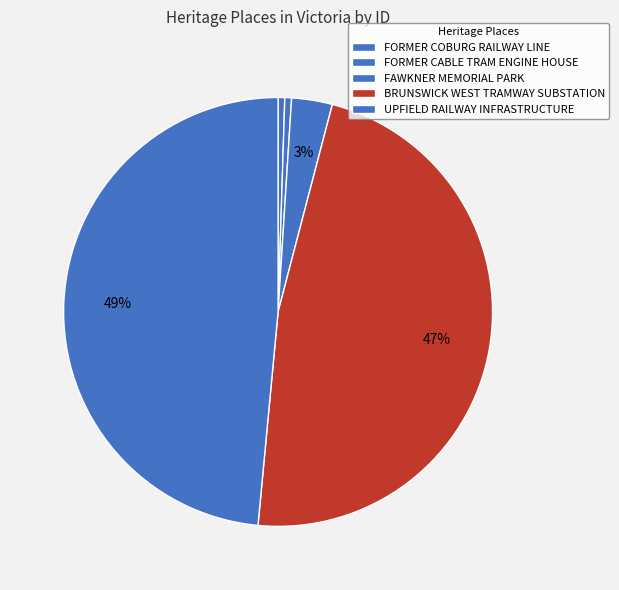

How many slices are in this pie chart?

5